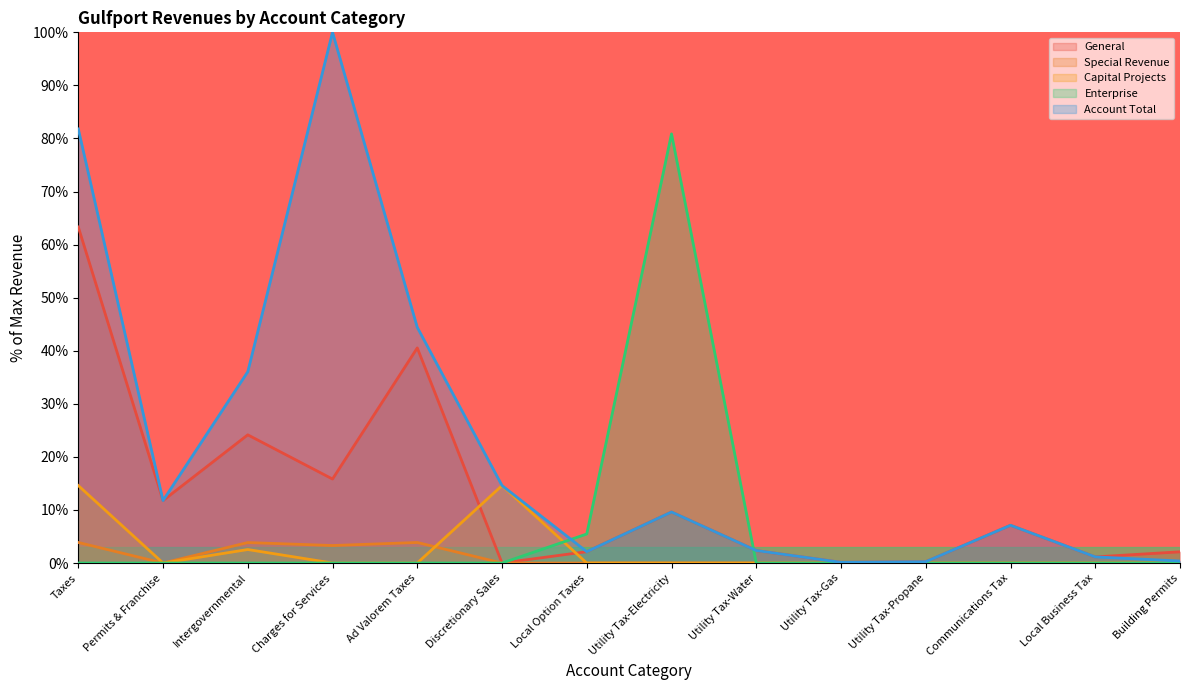

What is the label of the 3rd point from the right?

Communications Tax